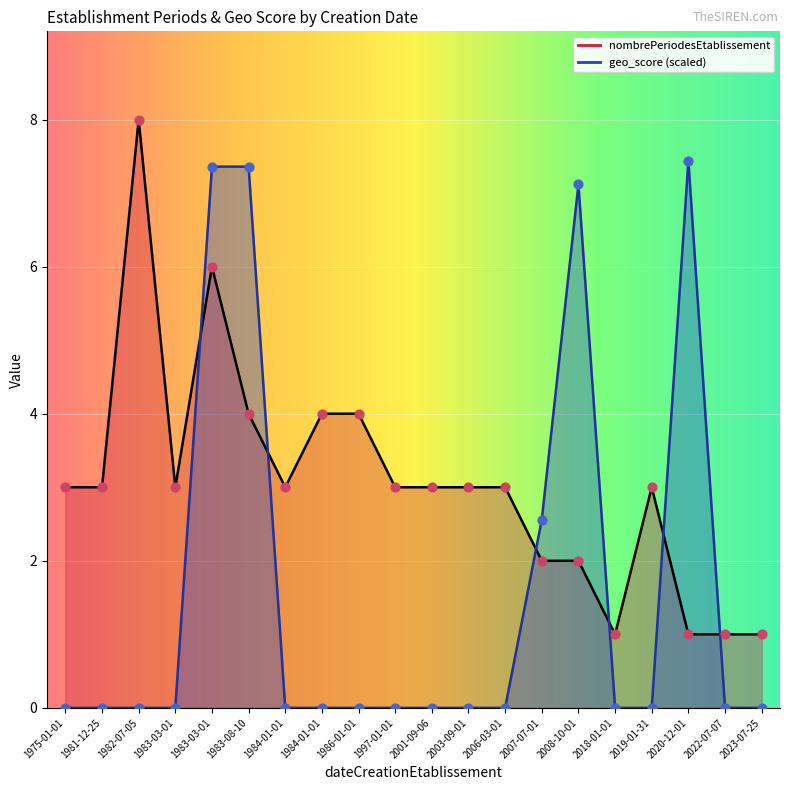

Is the value of geo_score at 1982-07-05 greater than the value of nombrePeriodesEtablissement at 1986-01-01?

No